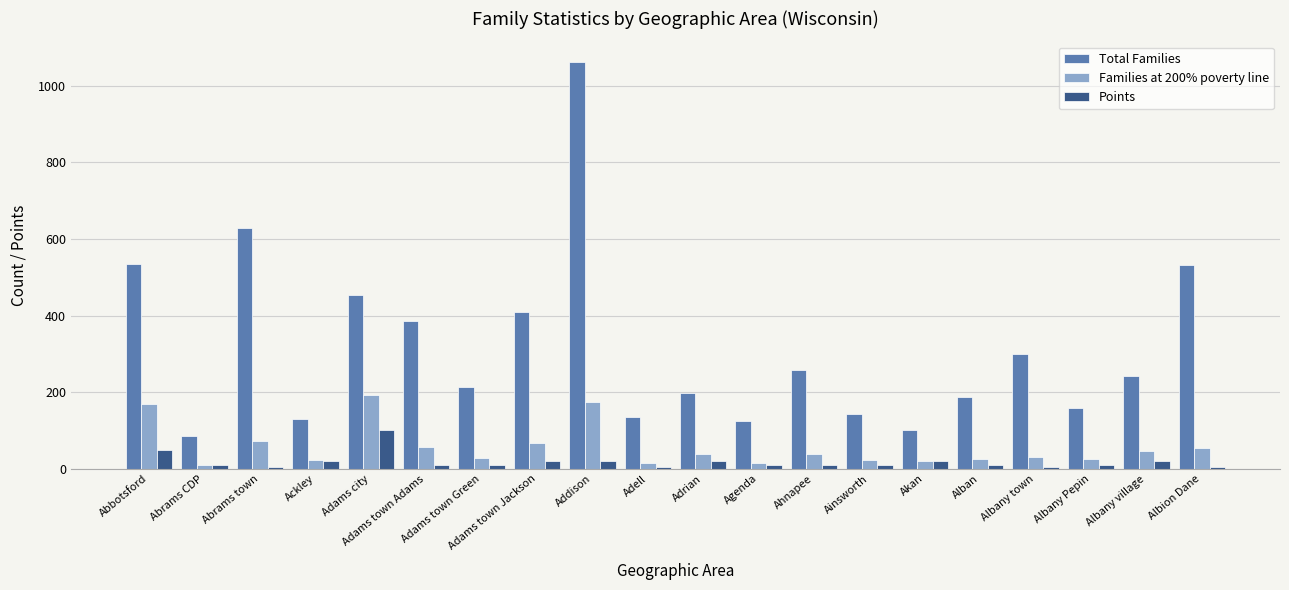

List the series in order of their peak value, highest first.

Total Families, Families at 200% poverty line, Points